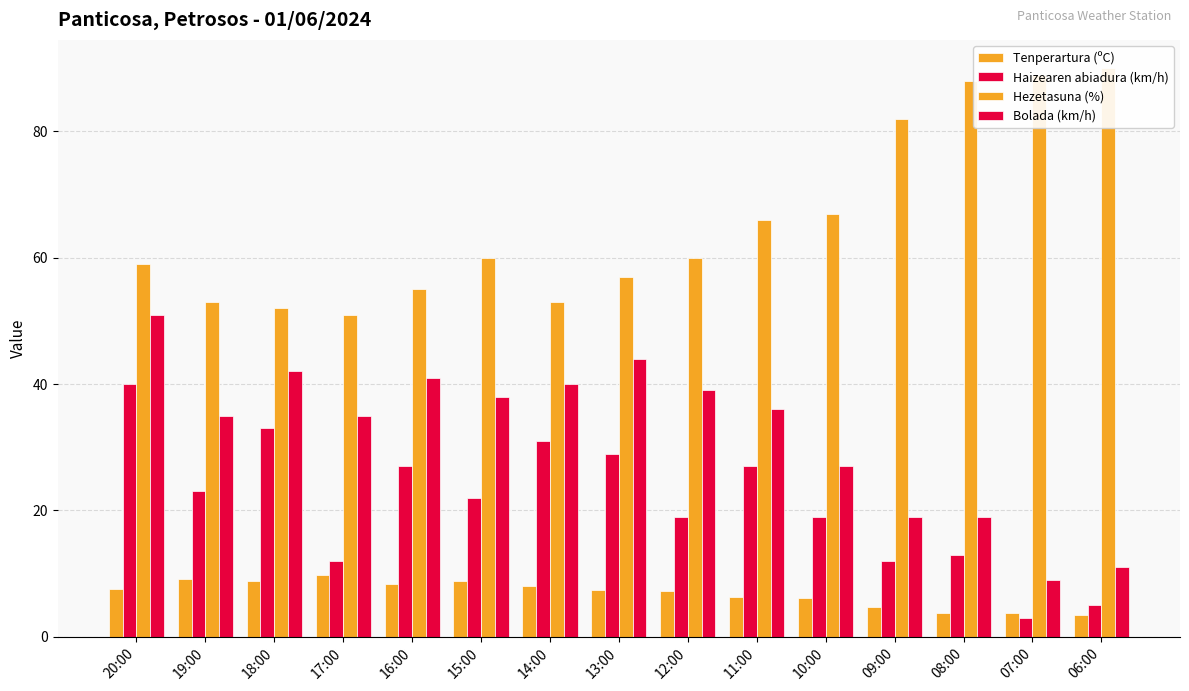

Rank the series by their maximum value, from lowest to highest.

Tenperartura (ºC), Haizearen abiadura (km/h), Bolada (km/h), Hezetasuna (%)